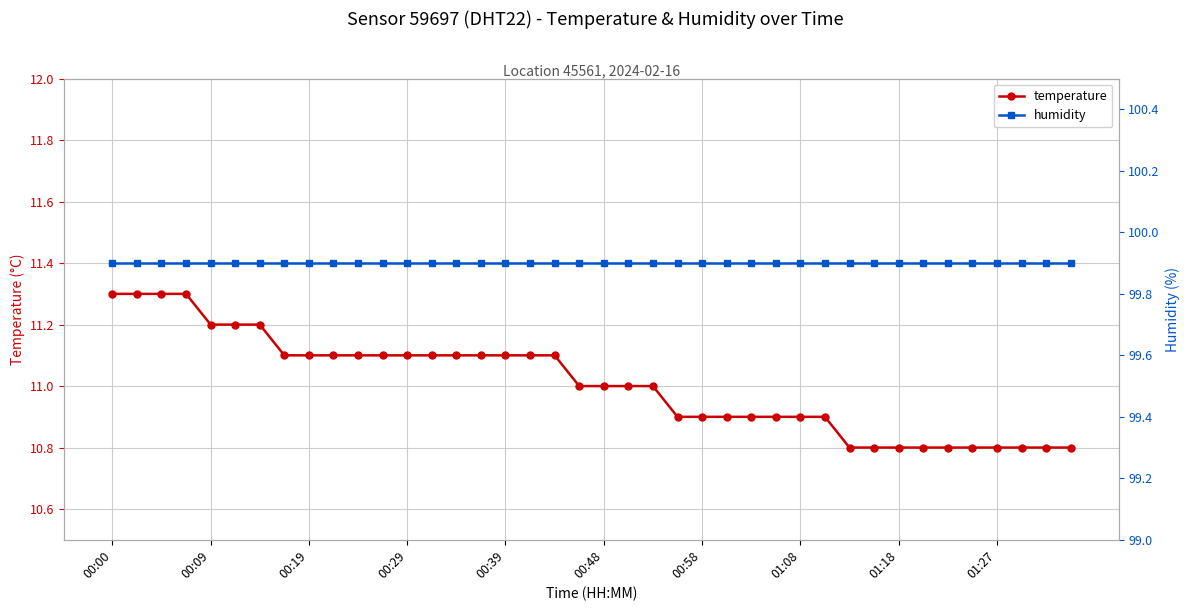

Is it true that temperature equals 10.8 at 01:18?

True